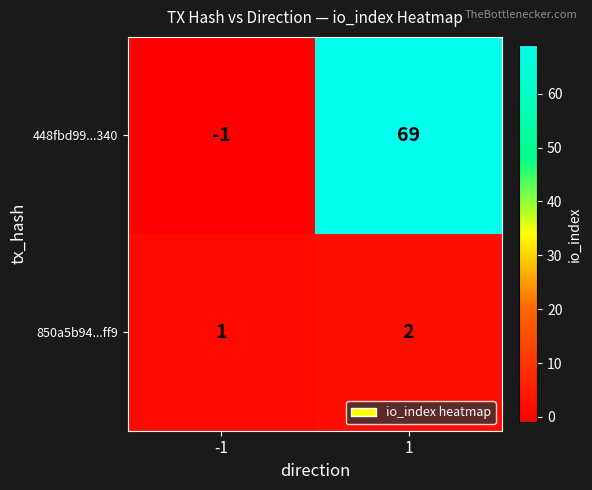

Is the value of 850a5b94...ff9 at -1 greater than the value of 448fbd99...340 at -1?

Yes